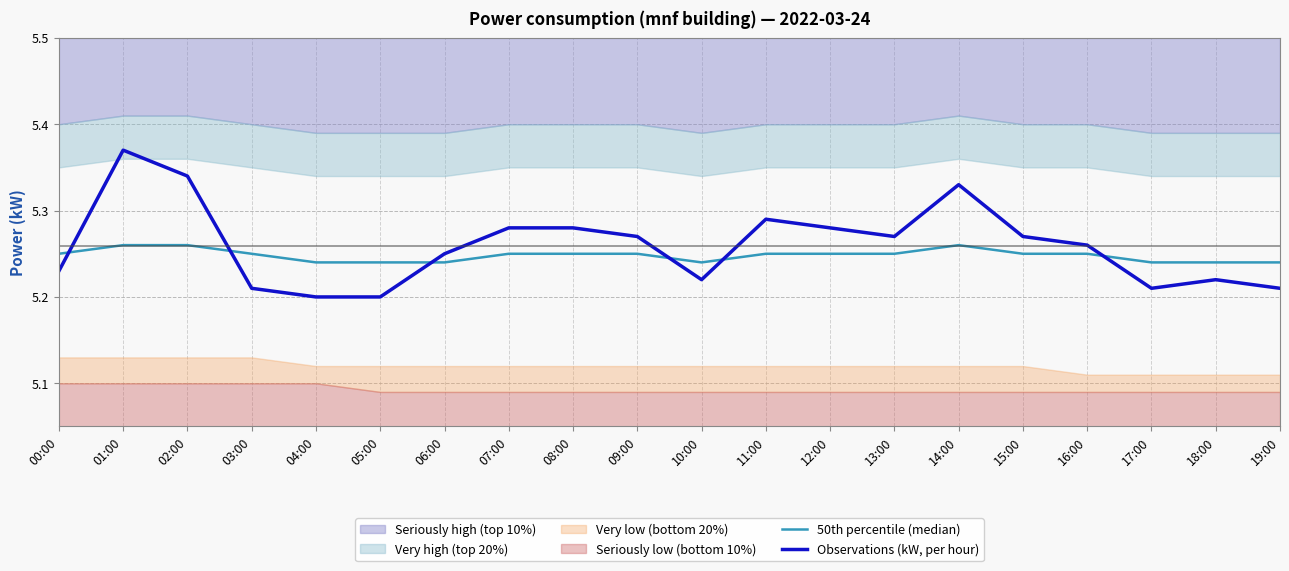

What is the sum of all Observations (kW, per hour) values?

105.2